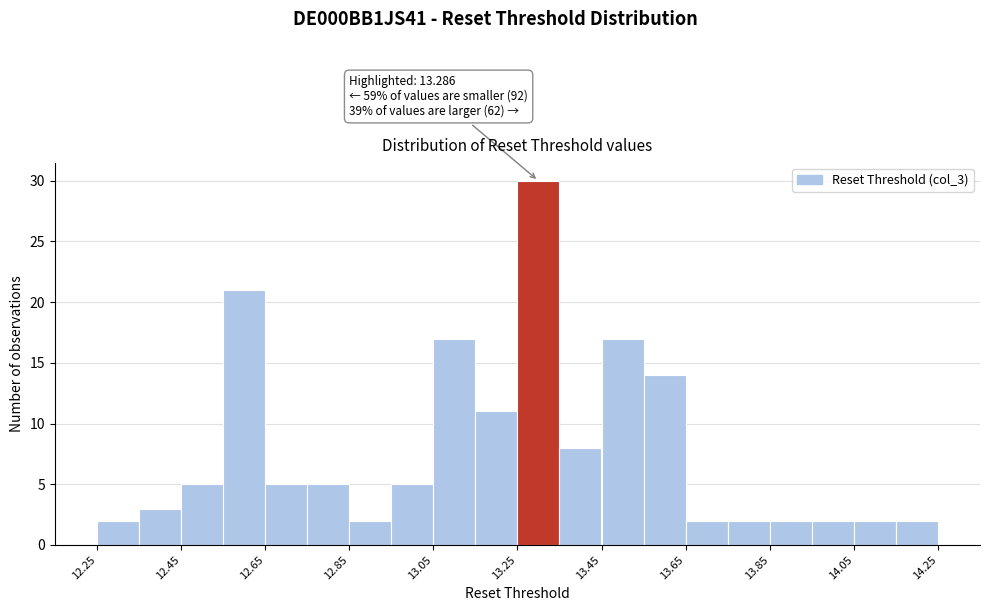

Which range on the x-axis has the tallest bar?

13.25 to 13.35